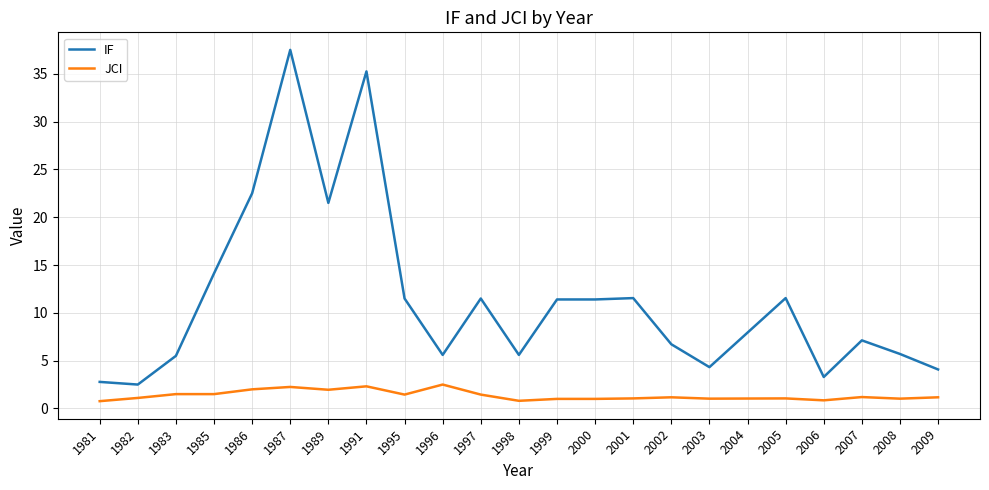

True or false: IF and JCI cross at least once.

False